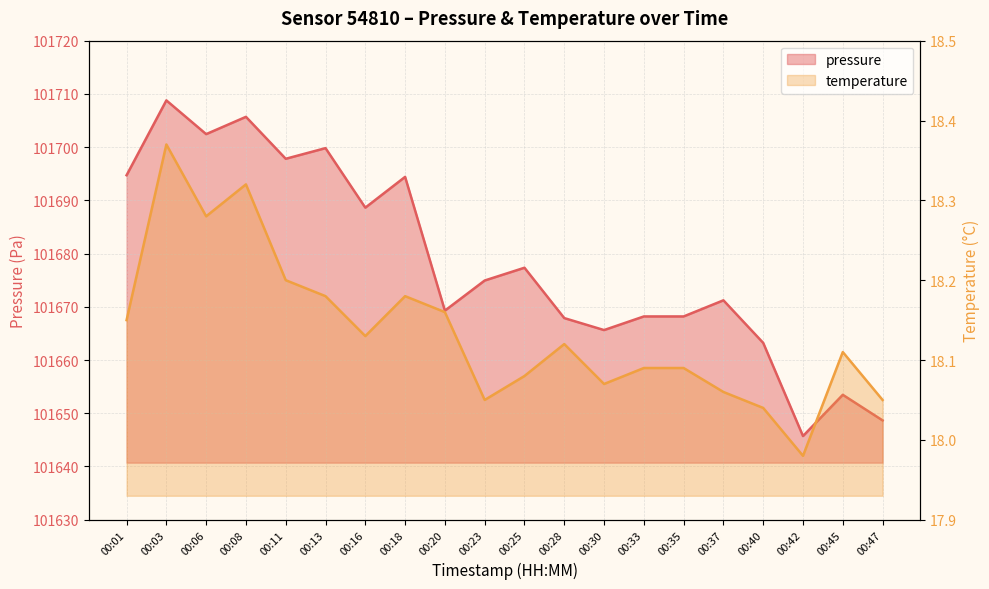

Is it true that pressure equals 180747.6 at 00:30?

False